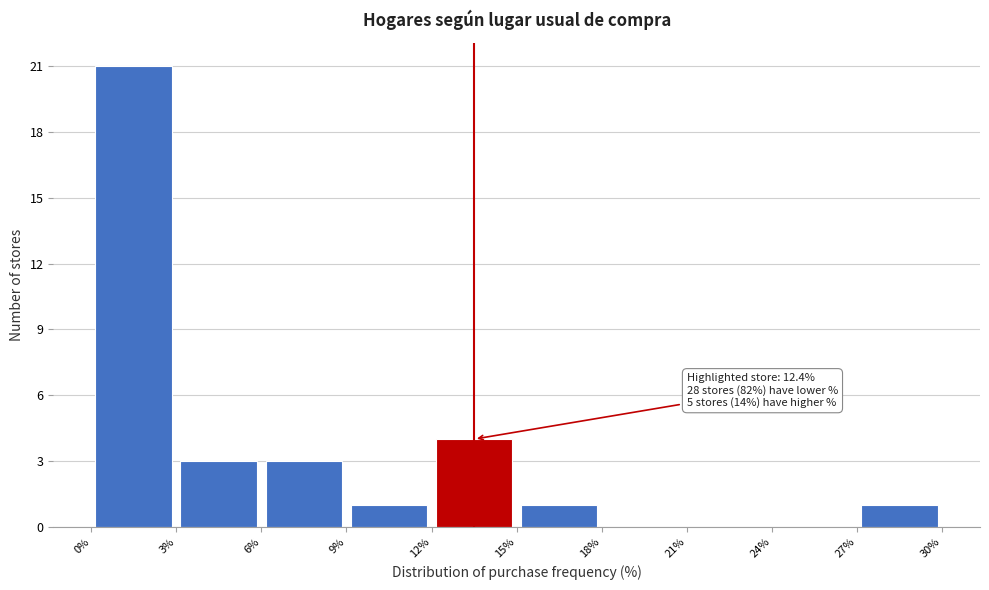

Which range on the x-axis has the tallest bar?

0% to 3%